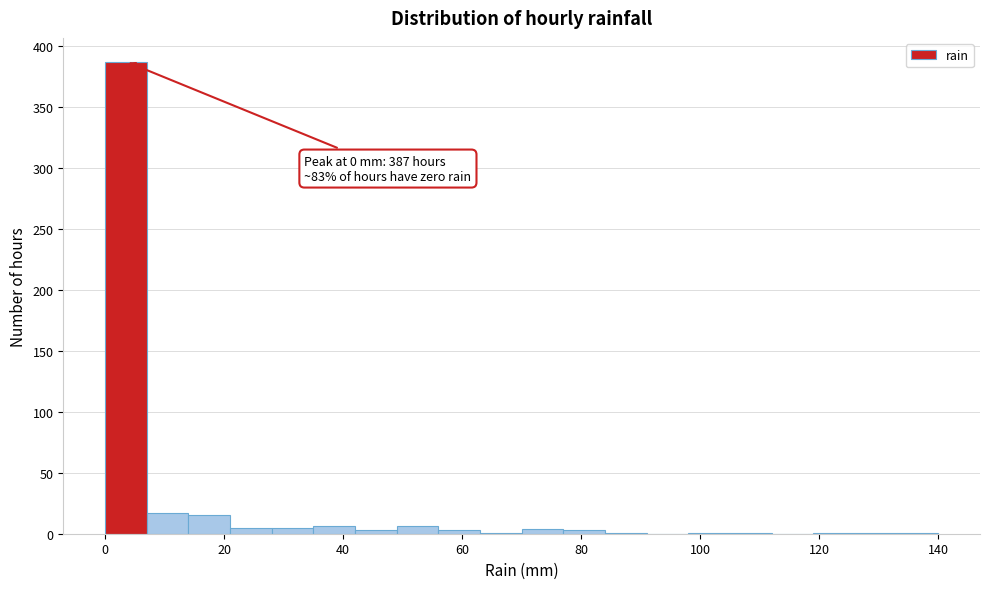

Around what value on the x-axis is the tallest bar? Give the approximate position of its centre, as read against the axis.

4